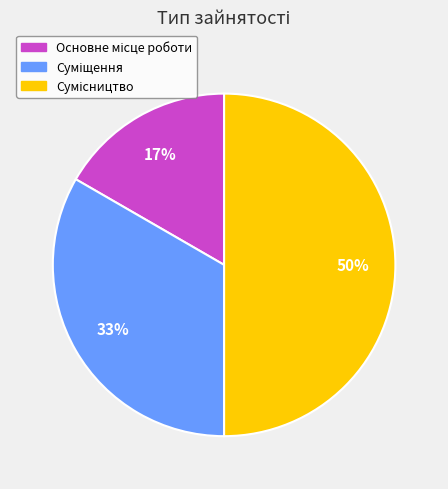

To the nearest percent, what is the average slice percentage?

33%